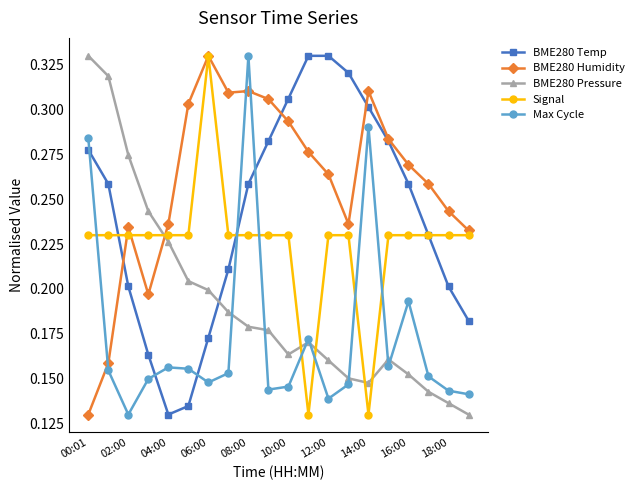

After their last crossing, which series has the higher values: Signal or Max Cycle?

Signal